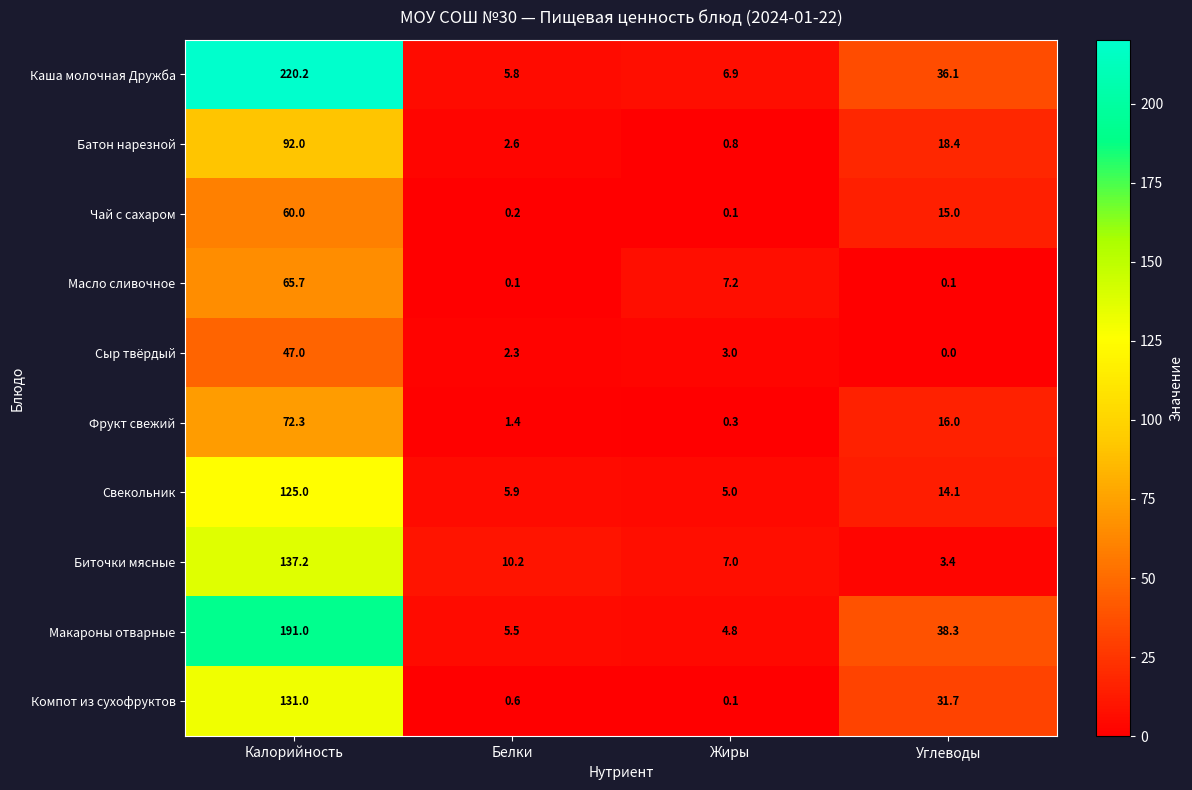

The Сыр твёрдый series shows 3.0 at Жиры. True or false?

True